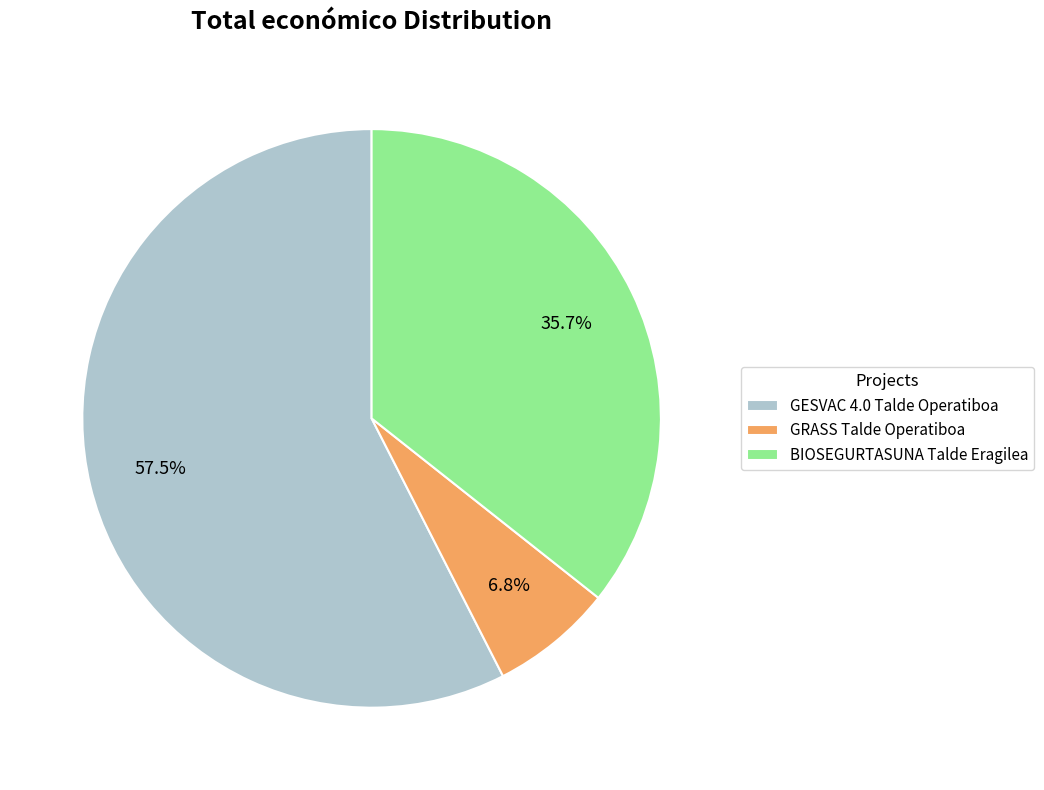

True or false: GRASS Talde Operatiboa accounts for 7% of the total.

True